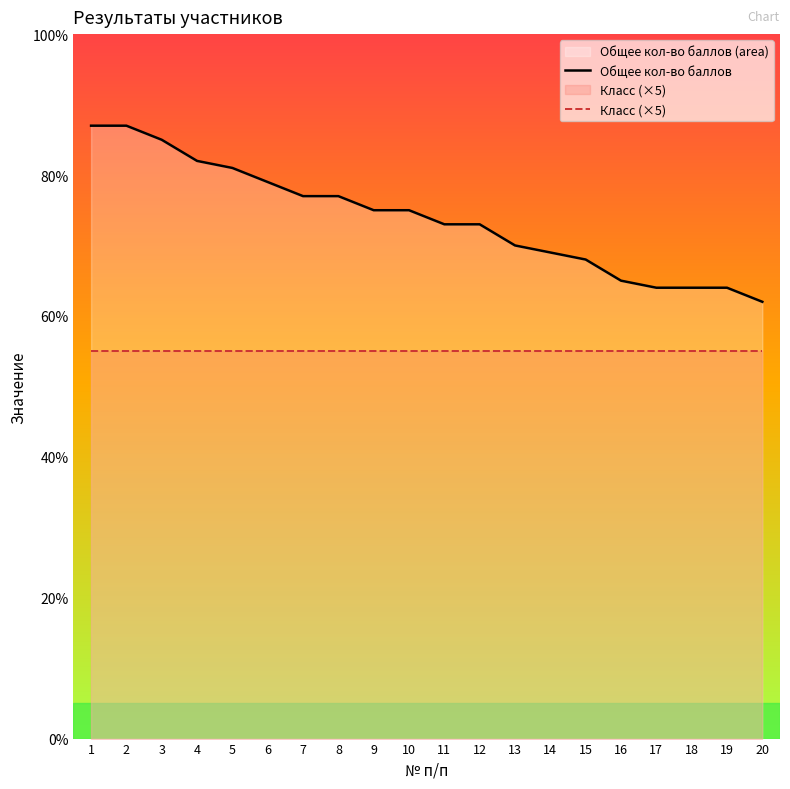

True or false: Общее кол-во баллов has more than 0 interior local peaks.

False